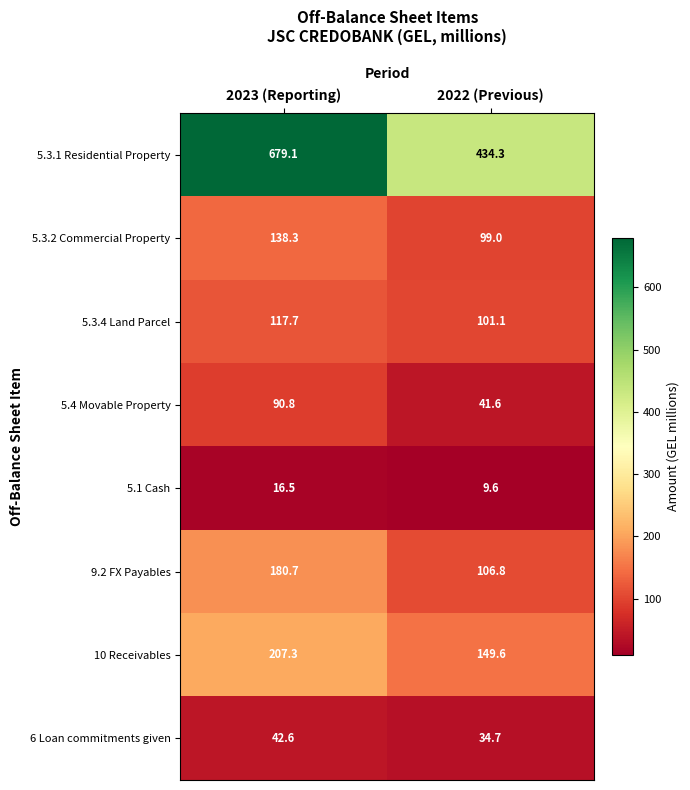

True or false: 5.3.4 Land Parcel has a value of 168.8 at 2022 (Previous).

False